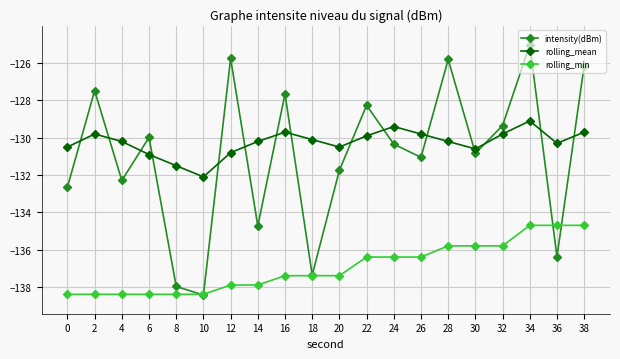

What is the total value across all series at 38?

-390.5